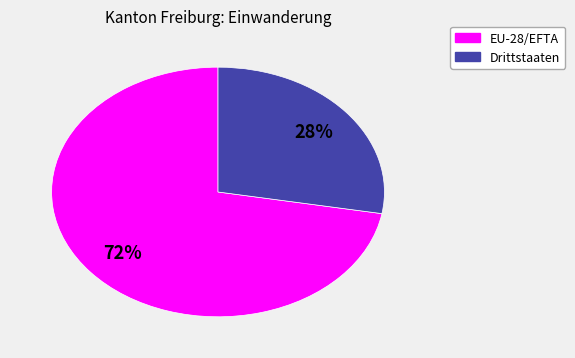

To the nearest percent, what is the difference between the largest and smallest slice percentages?

44%